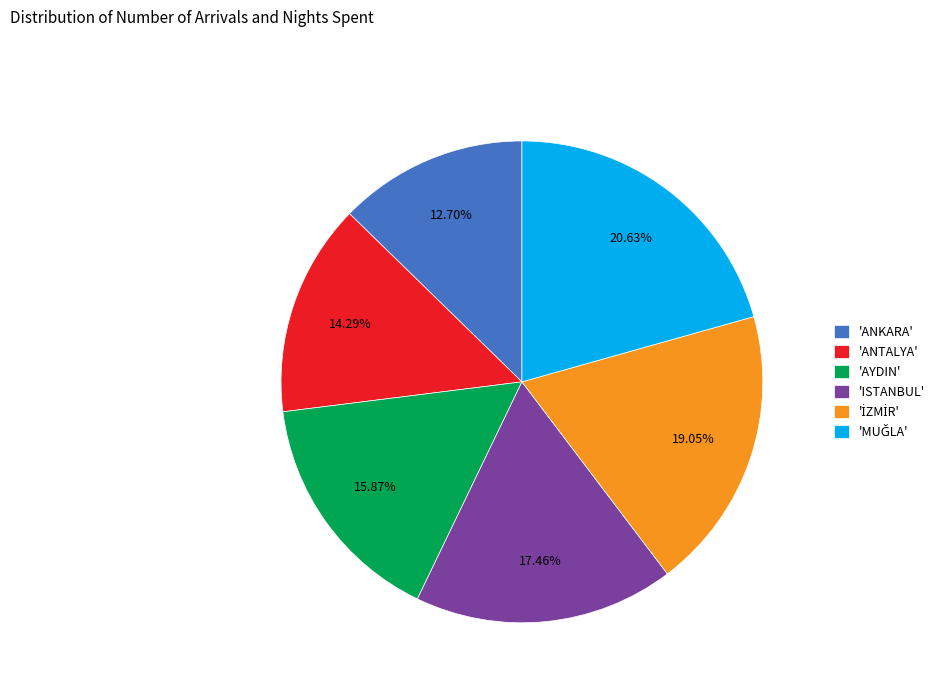

Which category has the smallest portion of the pie?

'ANKARA'